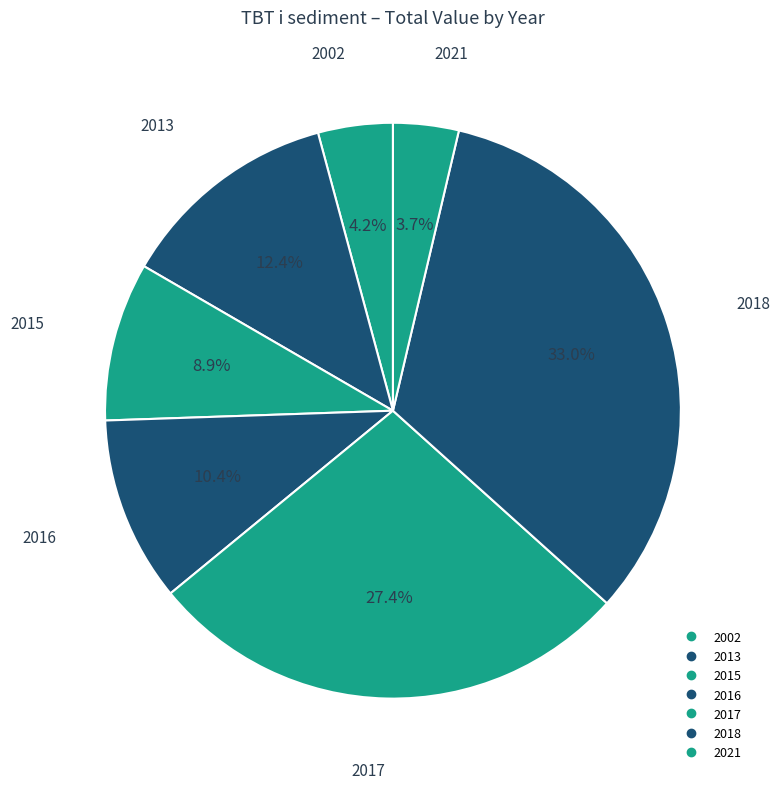

Count the number of slices in the pie.

7